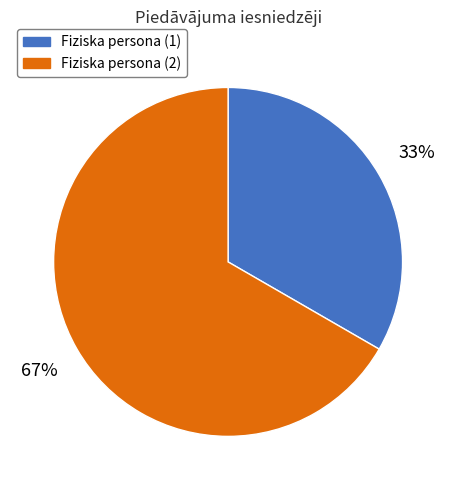

Between Fiziska persona (1) and Fiziska persona (2), which is larger?

Fiziska persona (2)